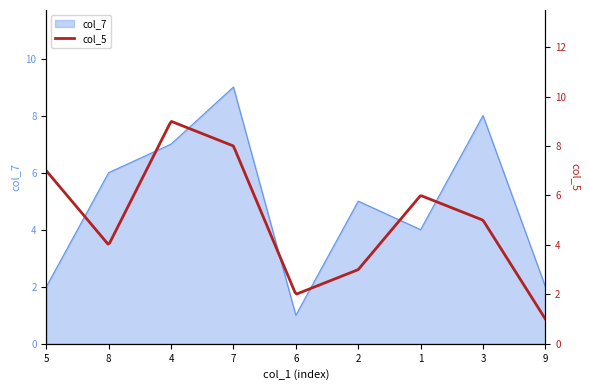

What position from the right is 2?

4